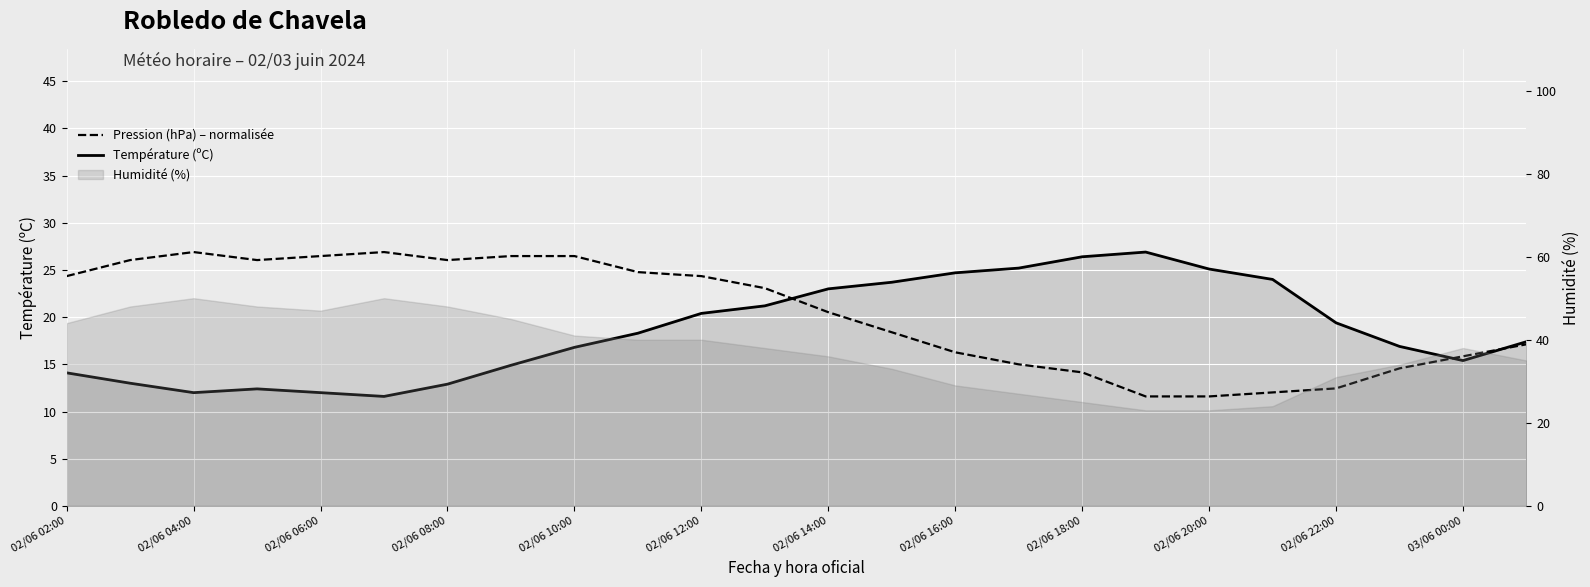

Which series ends up on top after the final intersection of Pression (hPa) – normalisée and Température (ºC)?

Température (ºC)